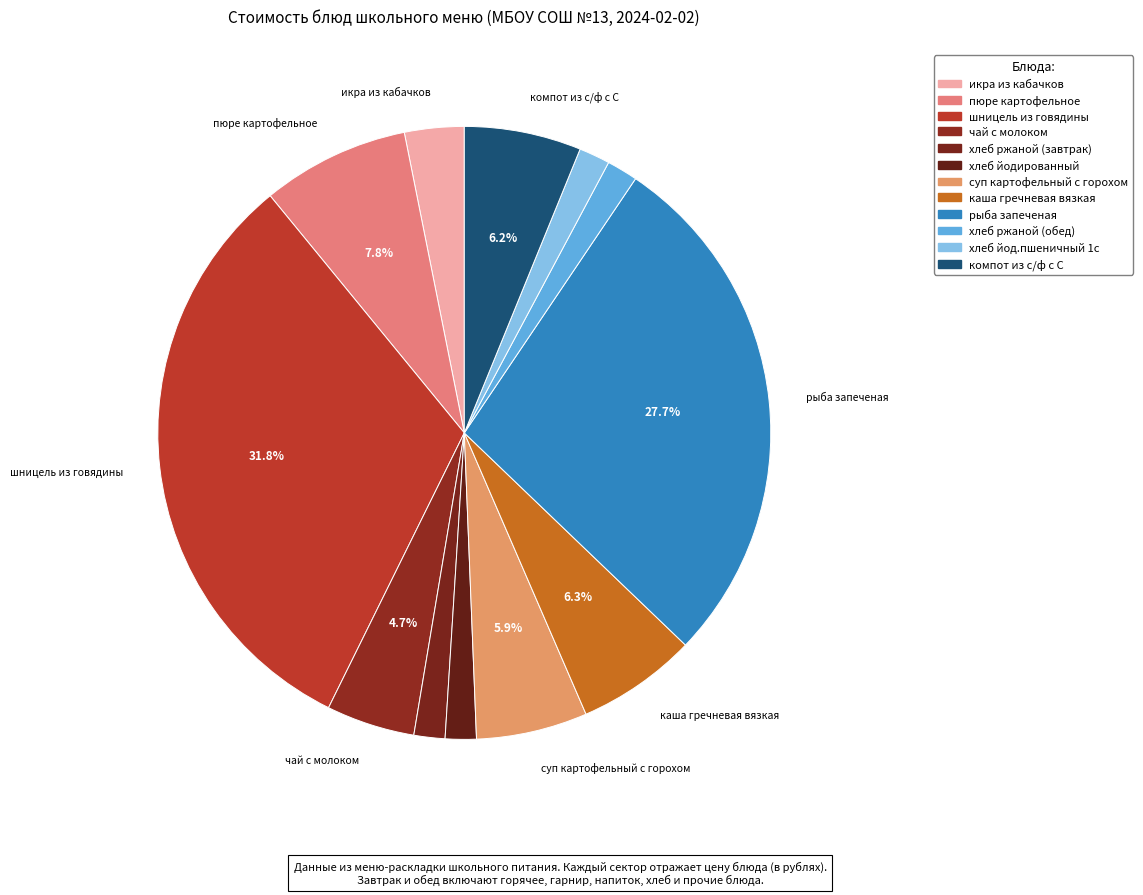

What is the largest slice in the pie chart?

шницель из говядины